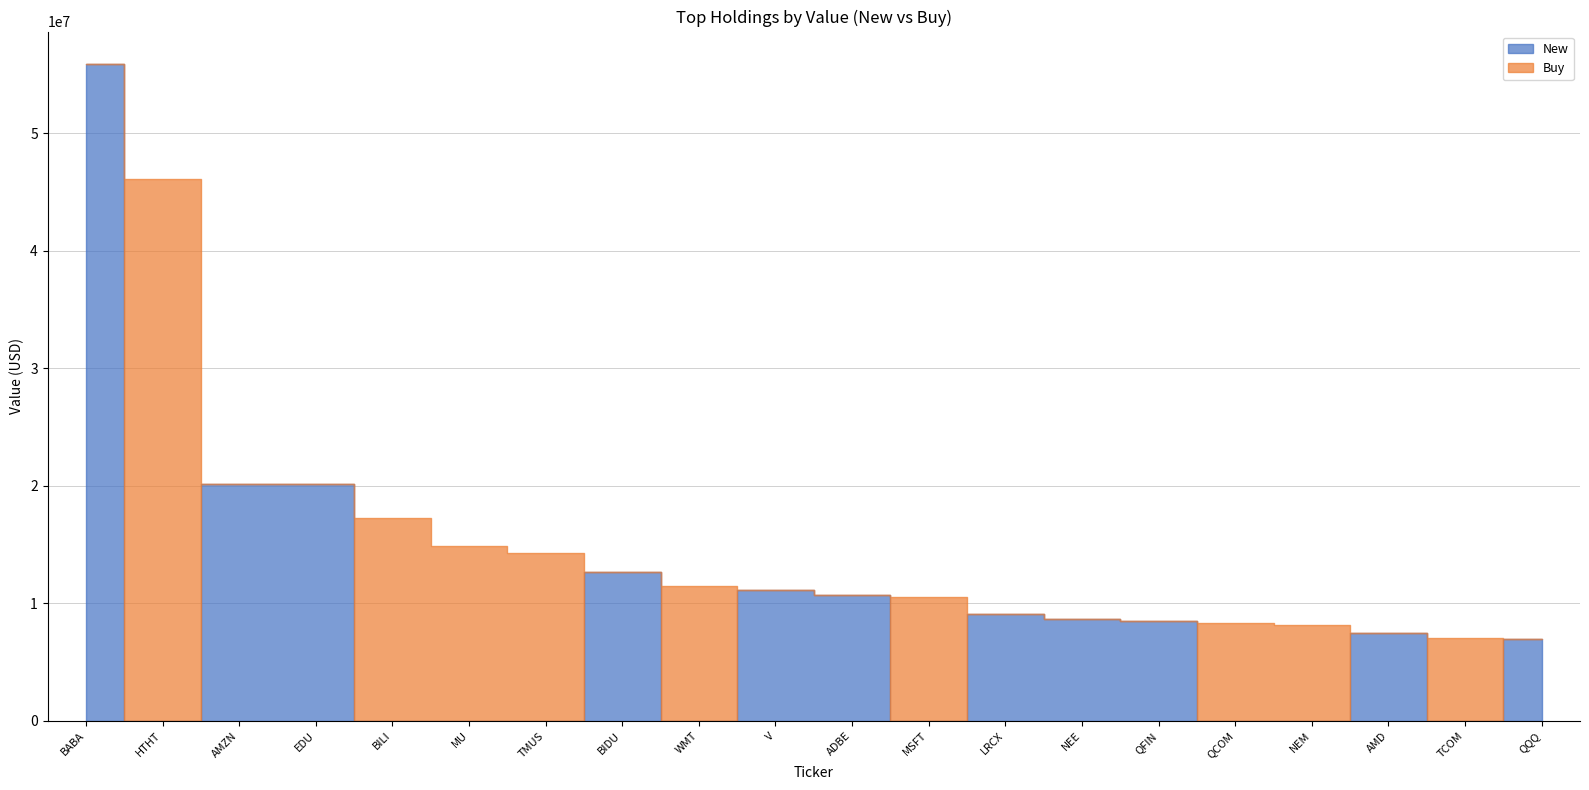

Where is the first local maximum for New?

AMZN